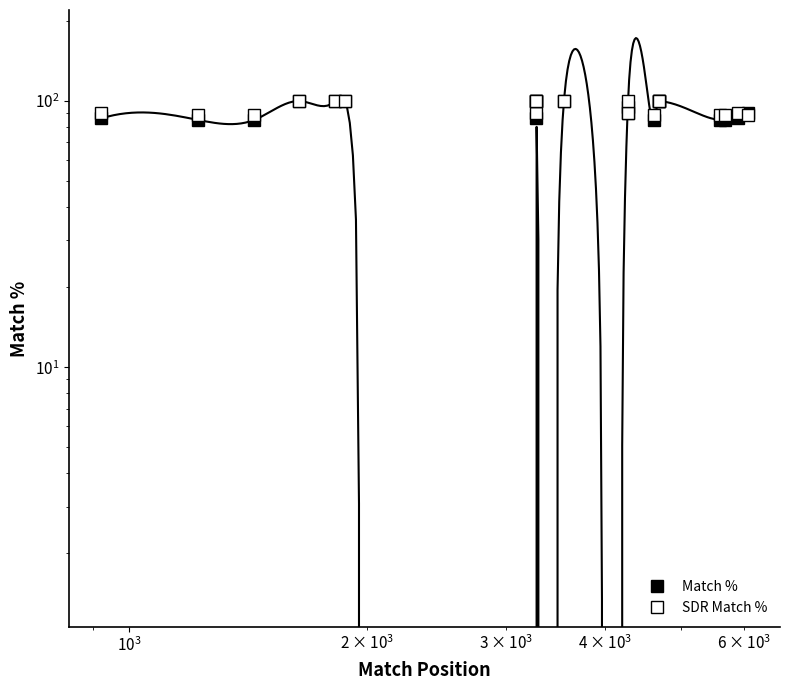

What are all the series names shown in the legend?

Match %, SDR Match %